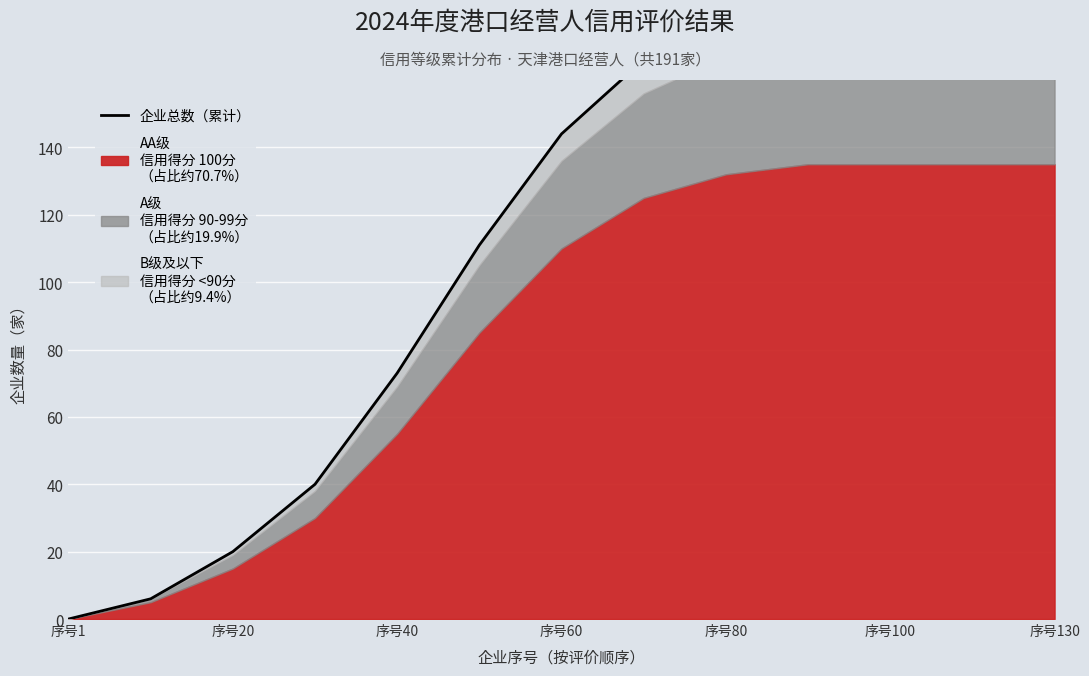

Reading left to right, what are all the values shown in this chart?

0	6	20	40	73	111	144	166	178	184	185	185	185